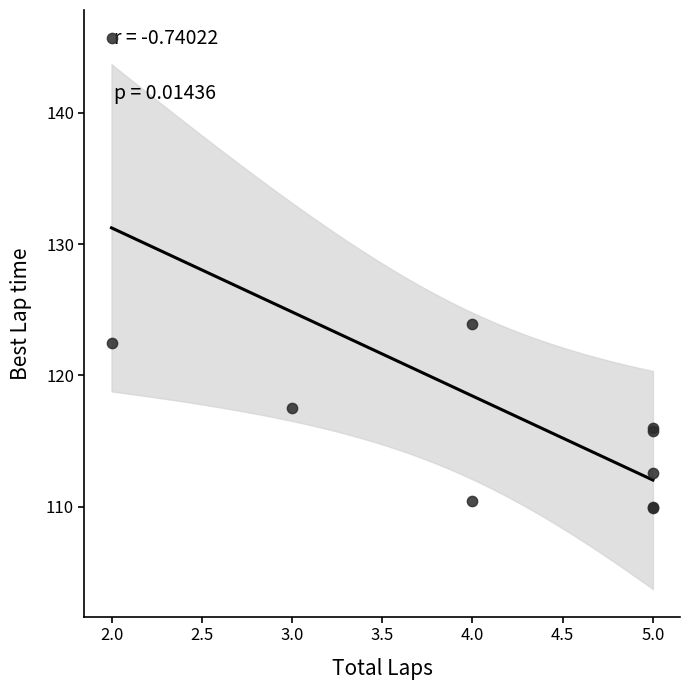

What Y value in the scatter plot is closest to 127?

123.9